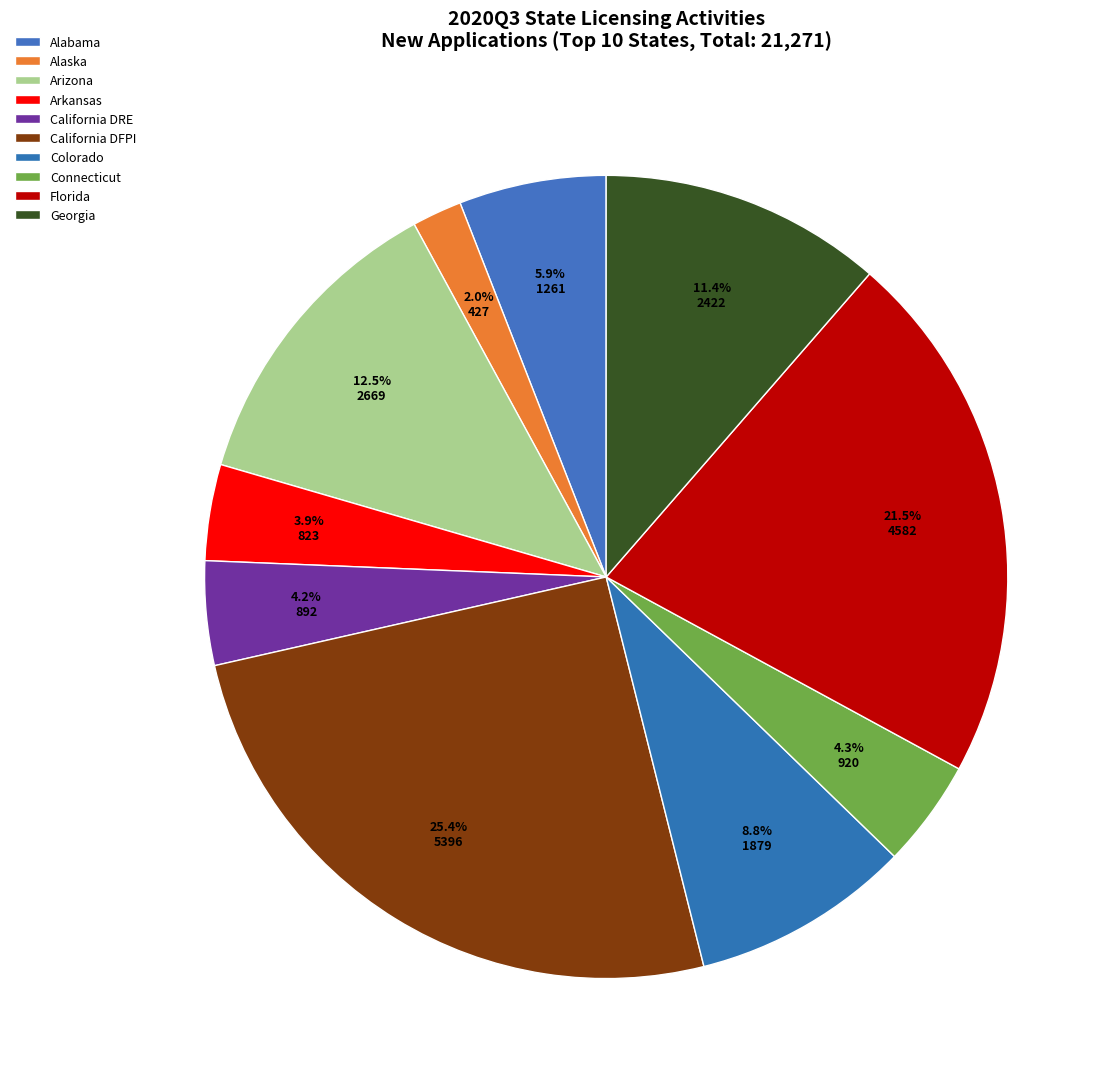

Which has a higher value, Alaska or Florida?

Florida